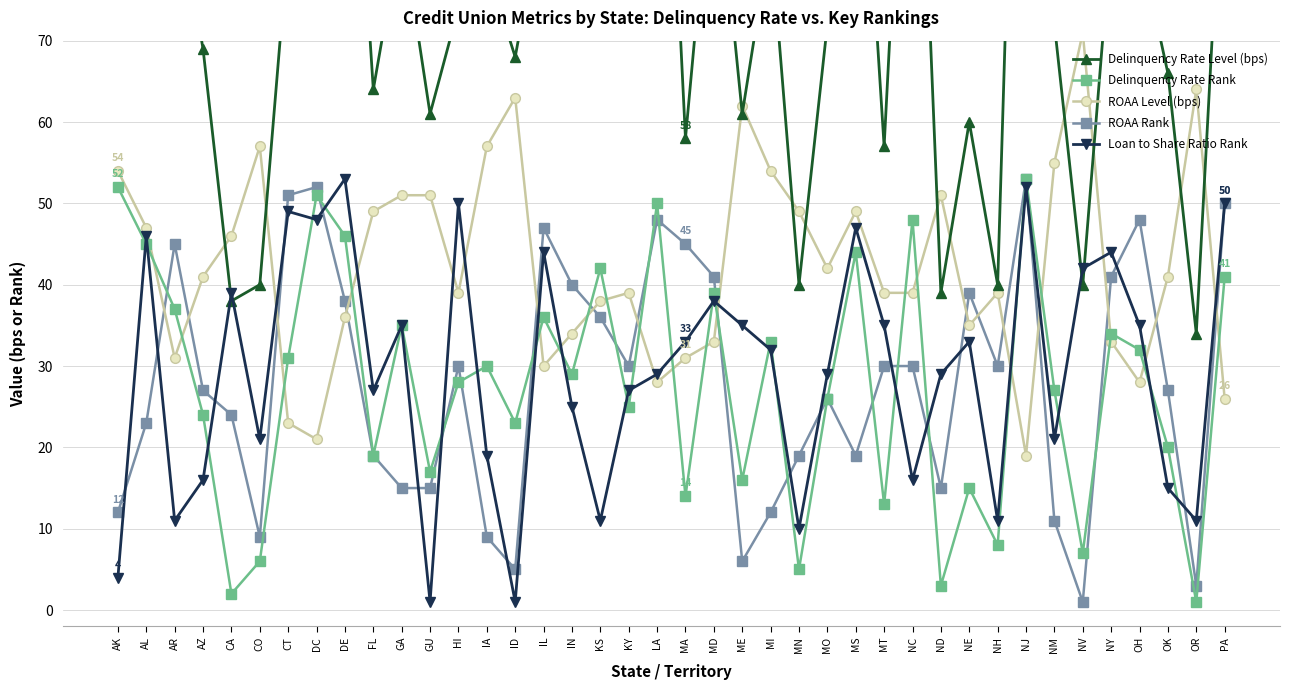

Which category has the highest value across all series?

NJ